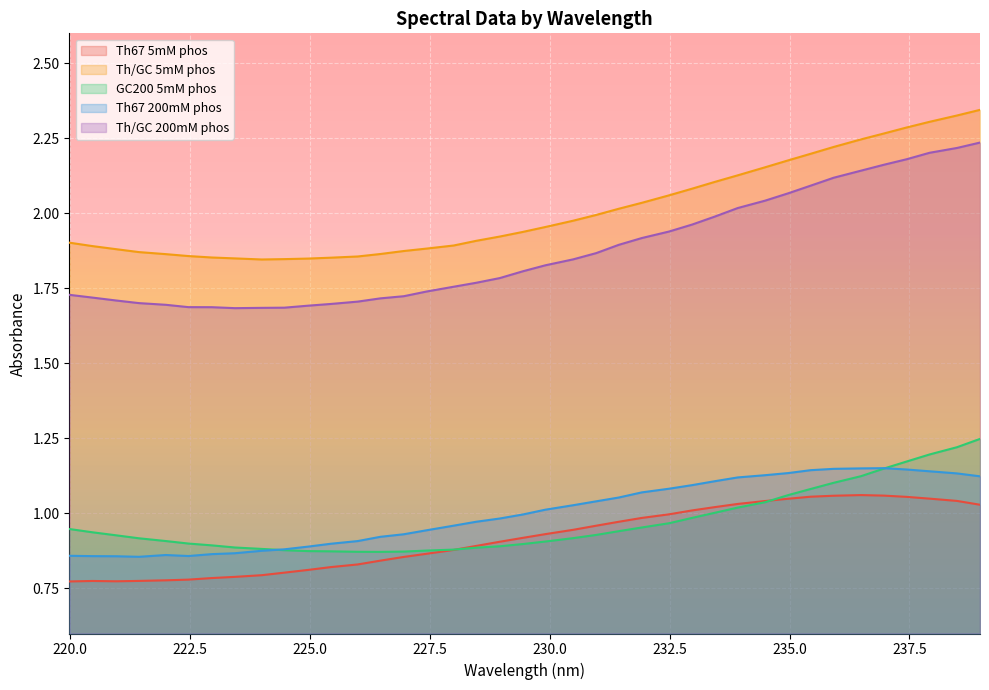

Does the chart display data point markers on the line(s)?

No